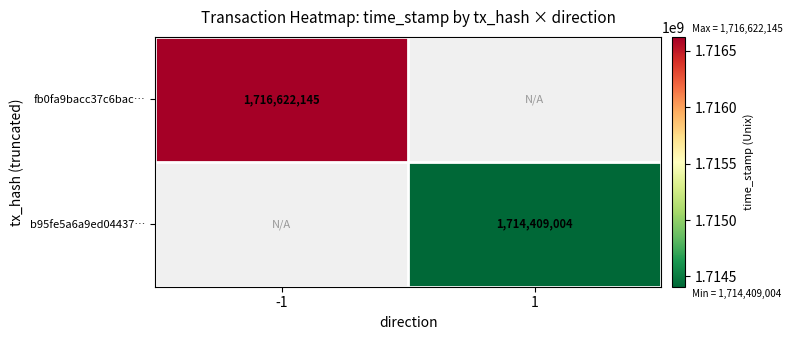

The value of b95fe5a6a9ed04437… at 1 is 1714409004. True or false?

True